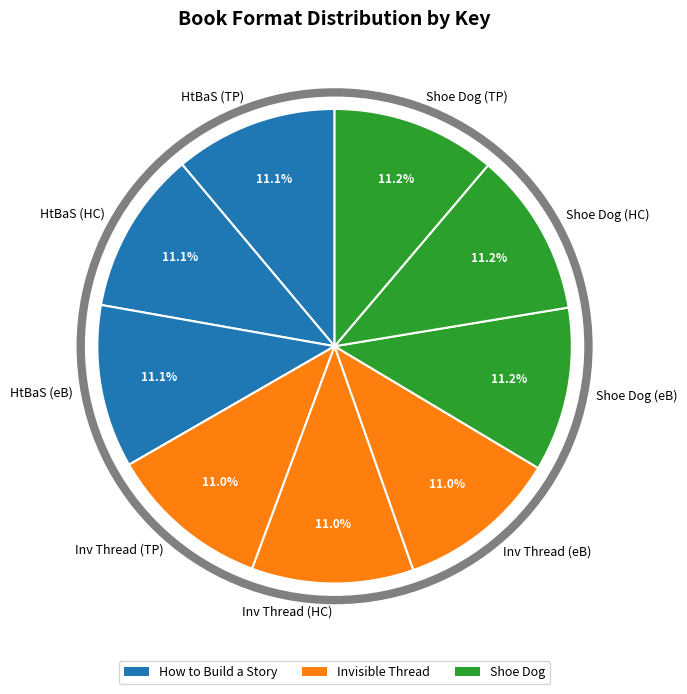

Is there any slice that represents more than half of the pie?

No